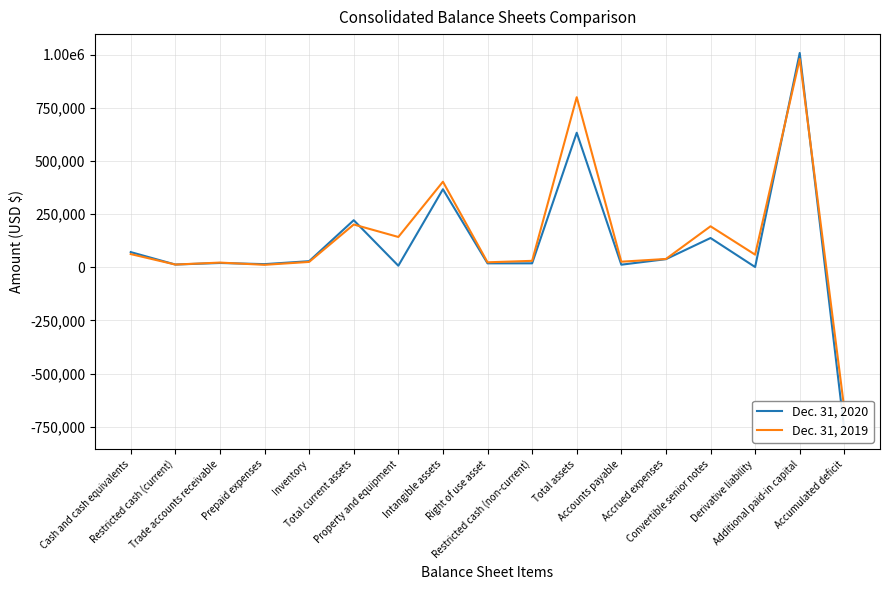

List the series in order of their peak value, highest first.

Dec. 31, 2020, Dec. 31, 2019